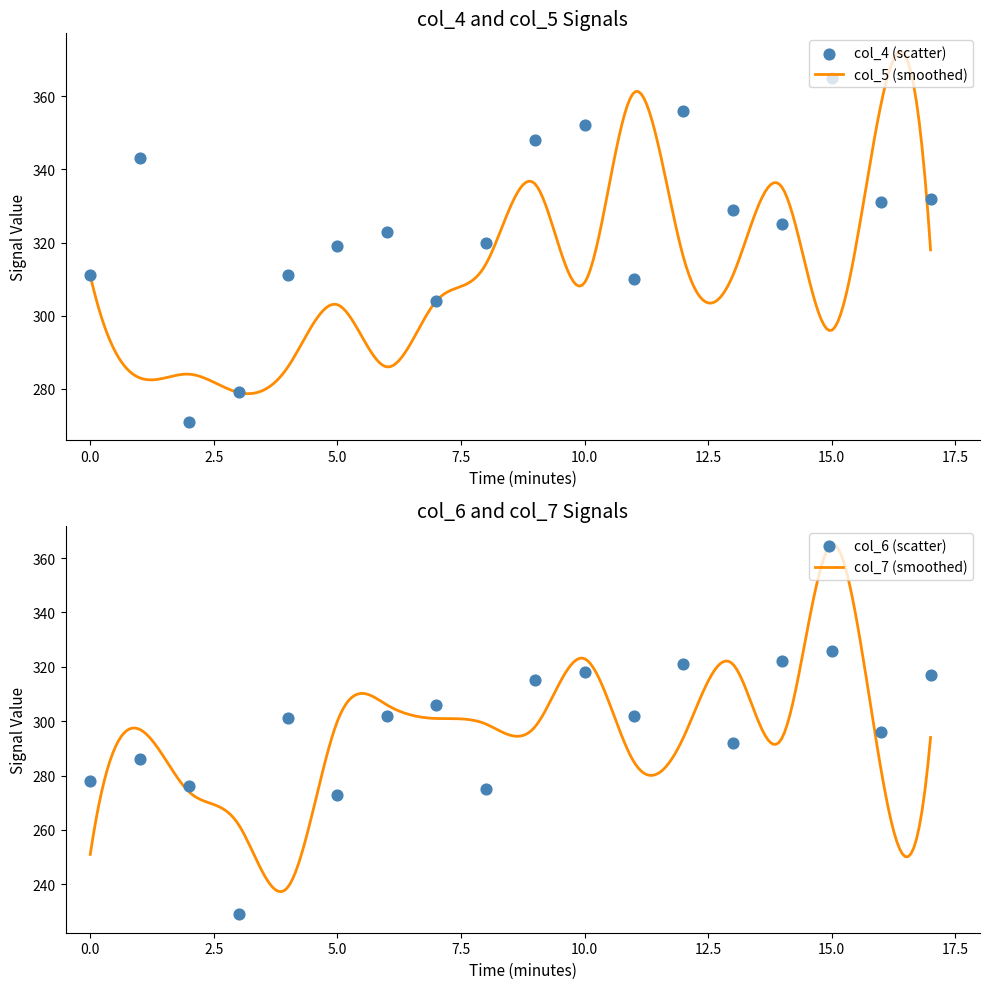

What is the maximum value for col_5 (smoothed)?

372.1